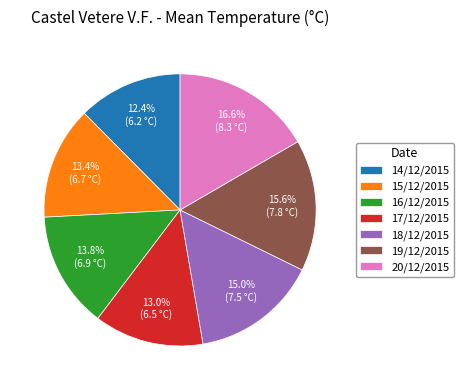

What portion of the pie excludes 16/12/2015?

86.2%